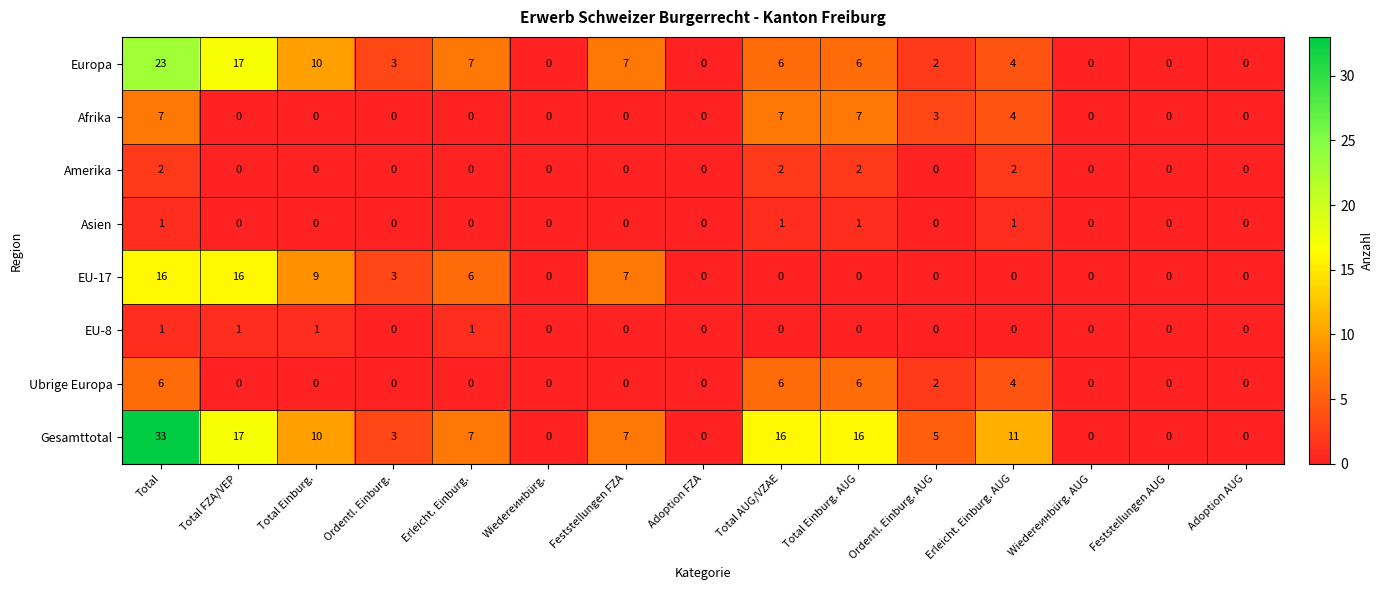

At how many categories does at least one series exceed 23?

1